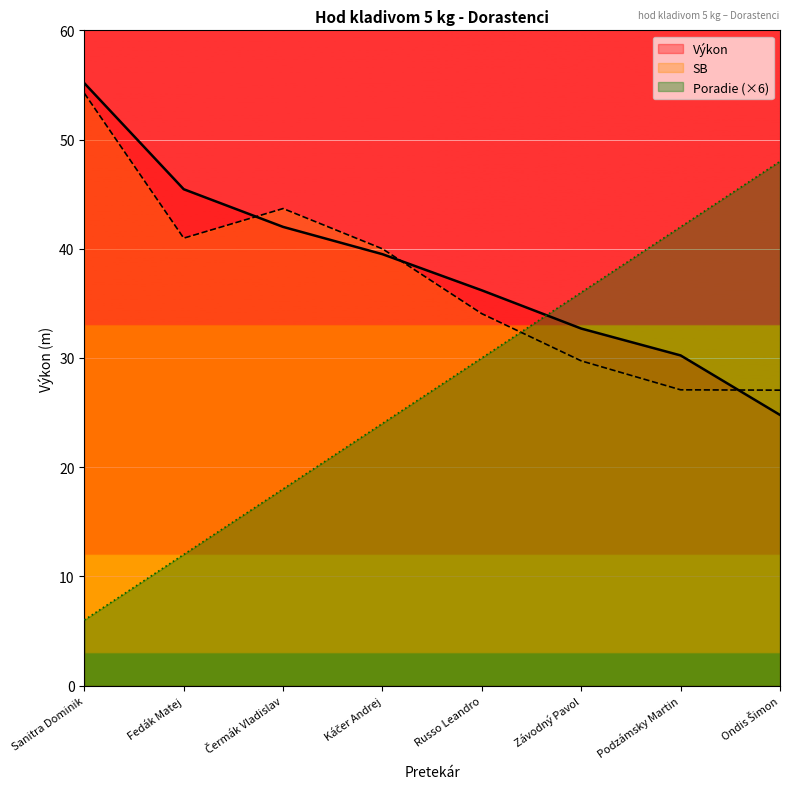

Which category has the lowest value in the Výkon series?

Ondis Šimon